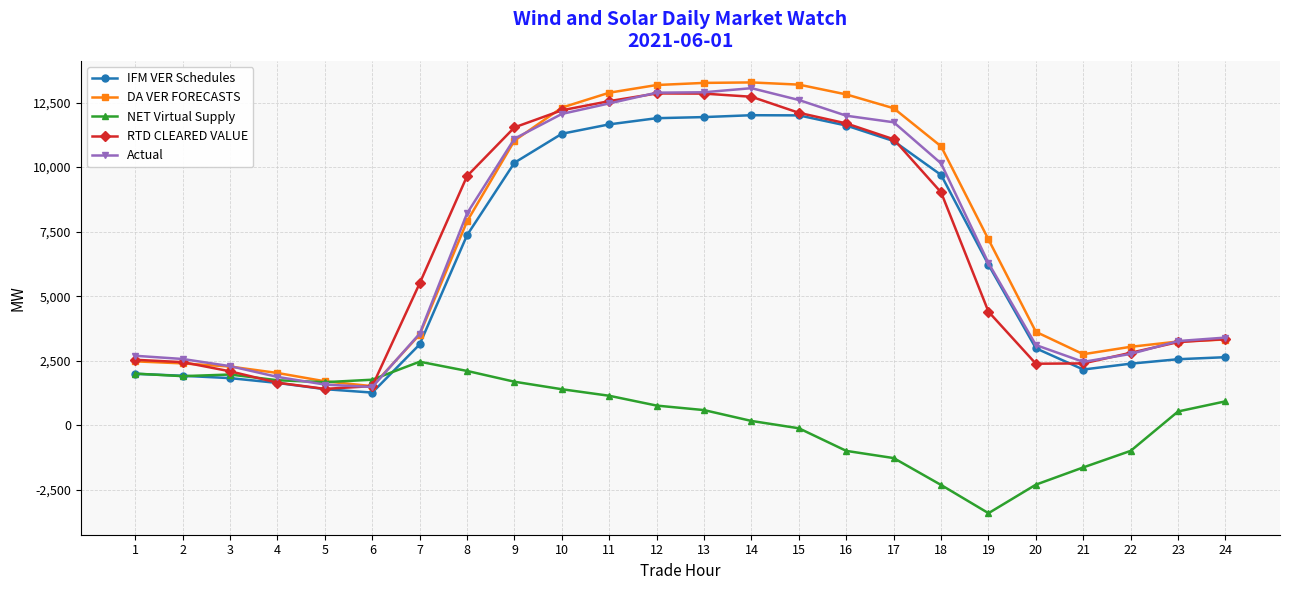

How many intersections are there between NET Virtual Supply and DA VER FORECASTS?

2